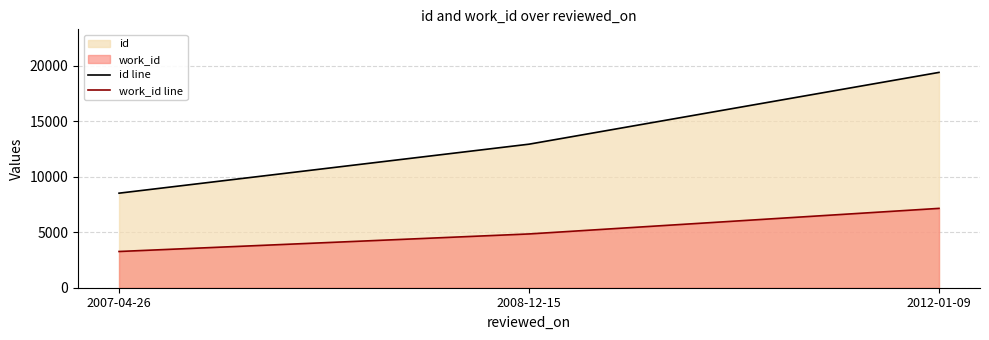

What is the maximum value shown in the chart?

19417